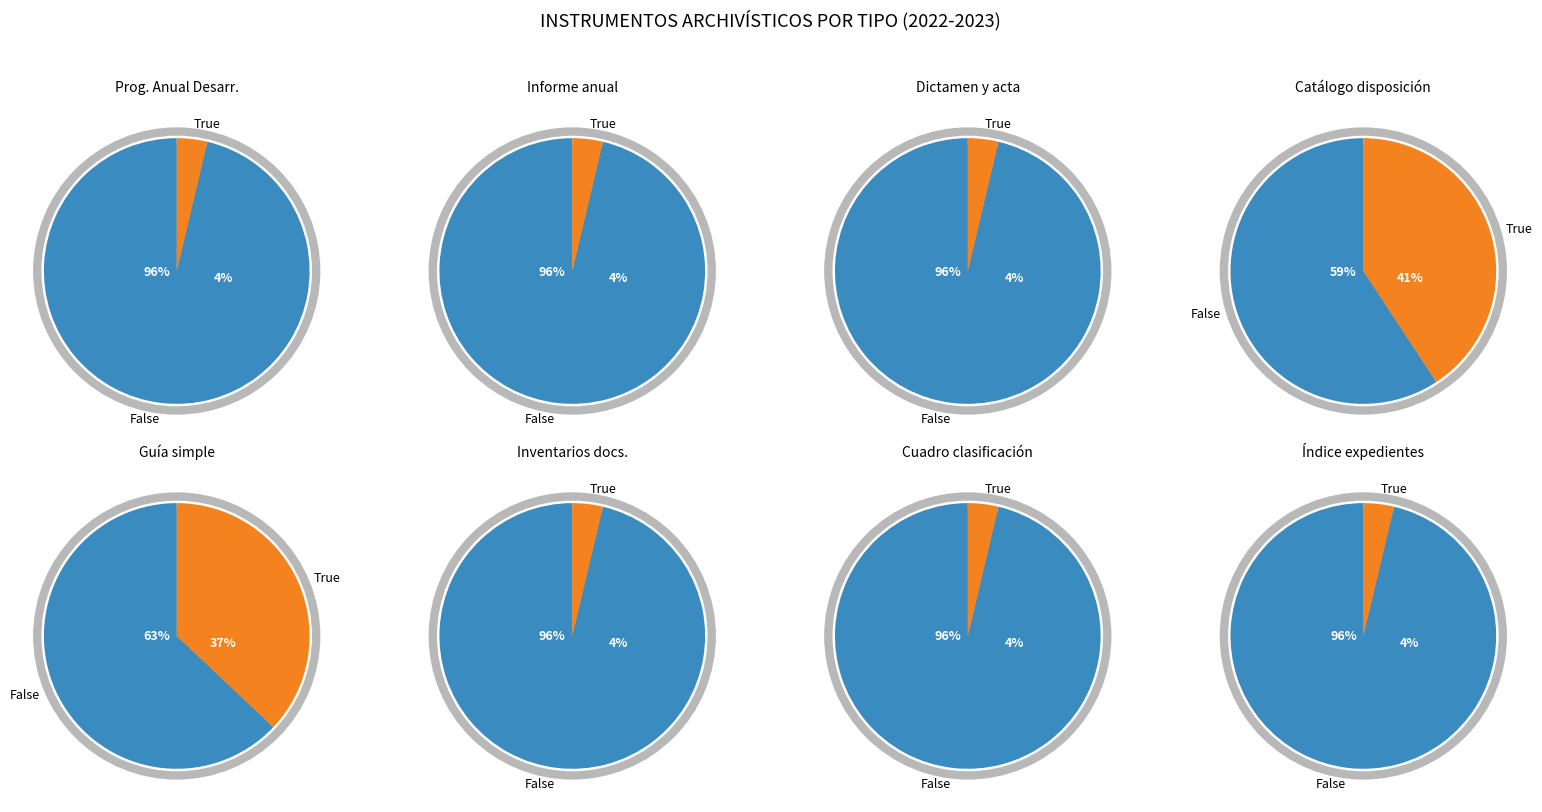

Is it true that counts is 1% of the pie?

False